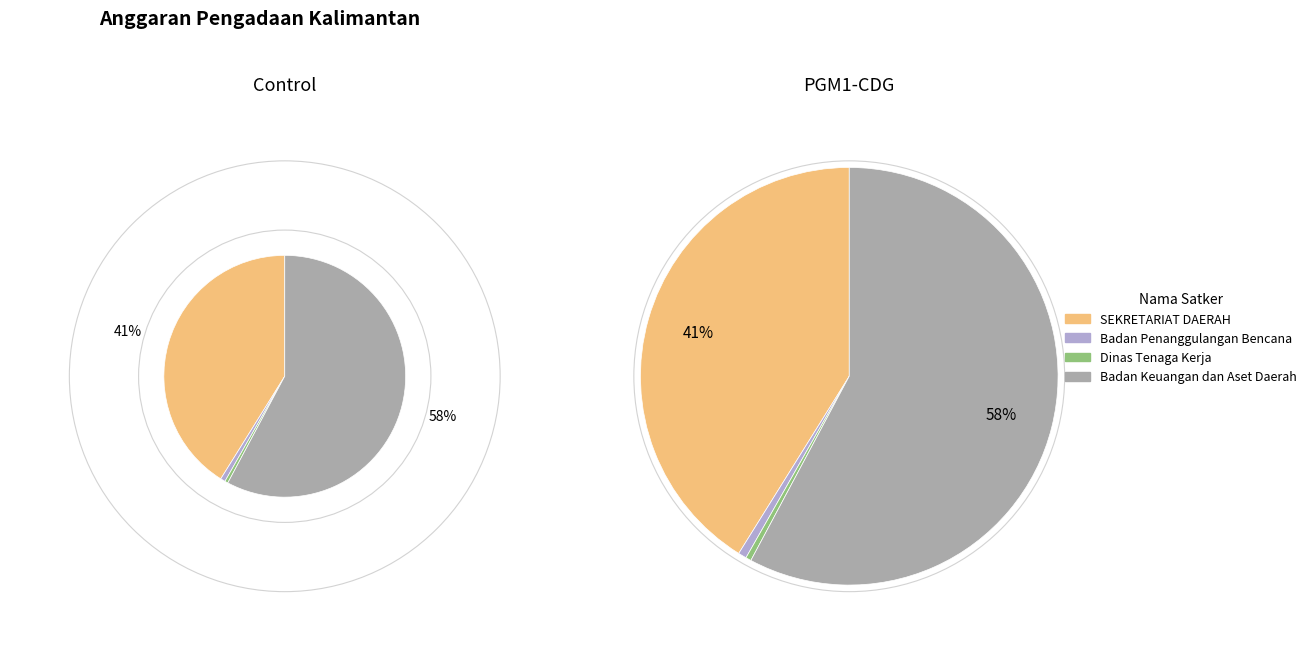

How much of the chart is everything except 11?

99.5%